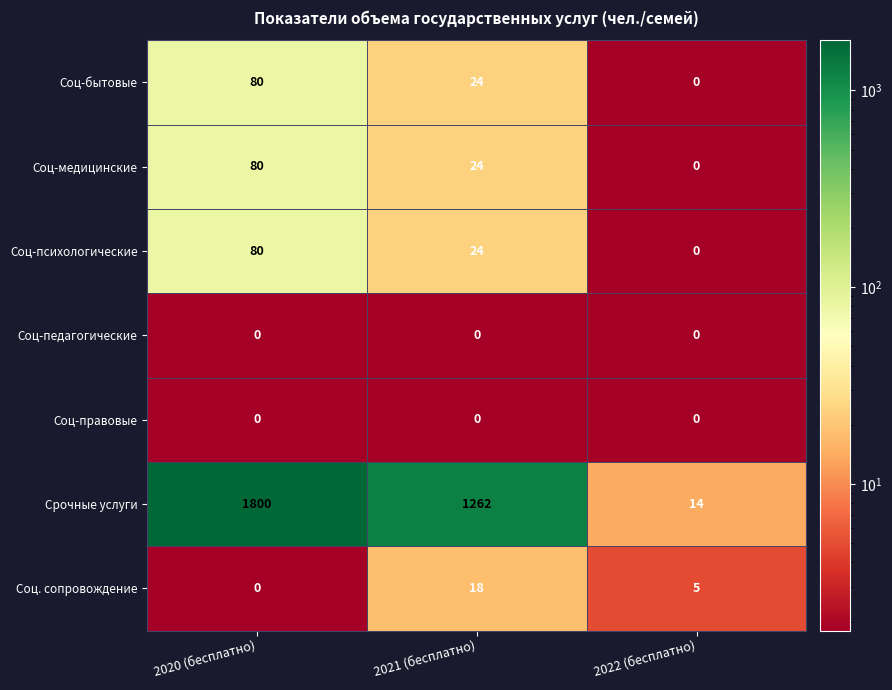

How many categories are shown in the chart?

3